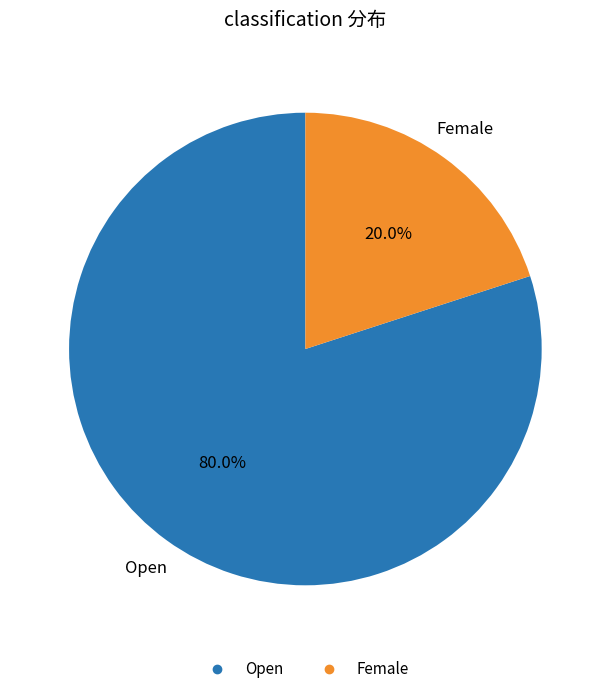

Is it true that Female is 20% of the pie?

True